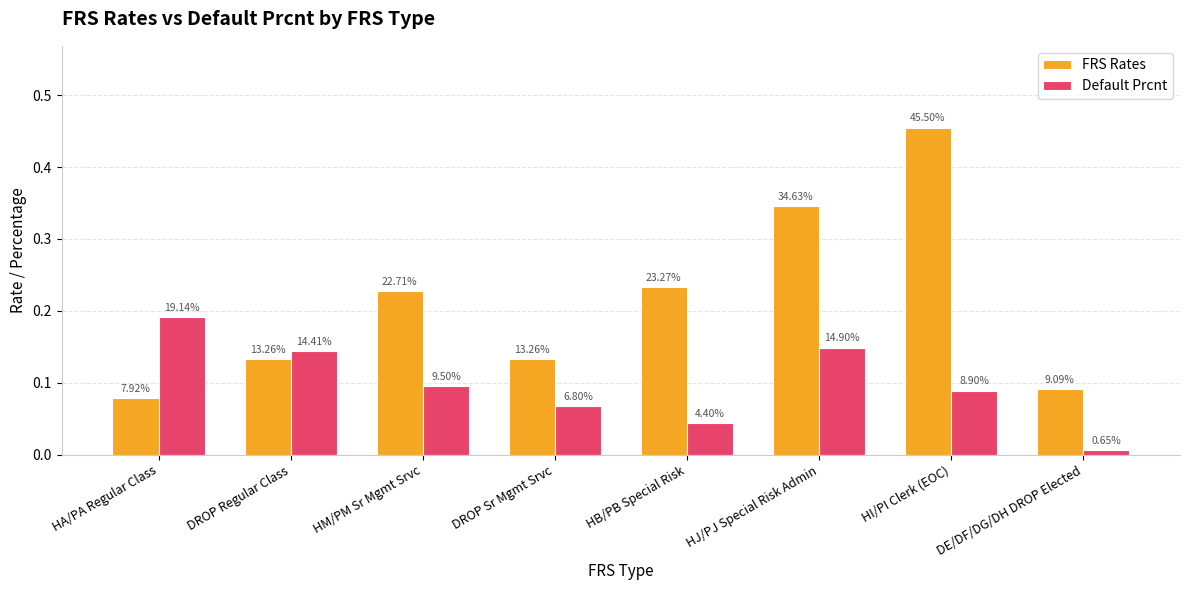

How many groups of bars are there?

8